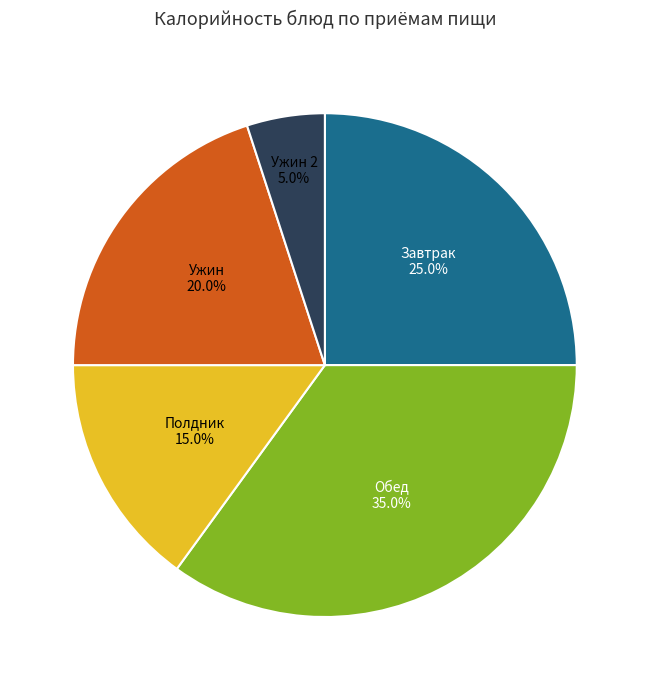

Count the number of slices in the pie.

5